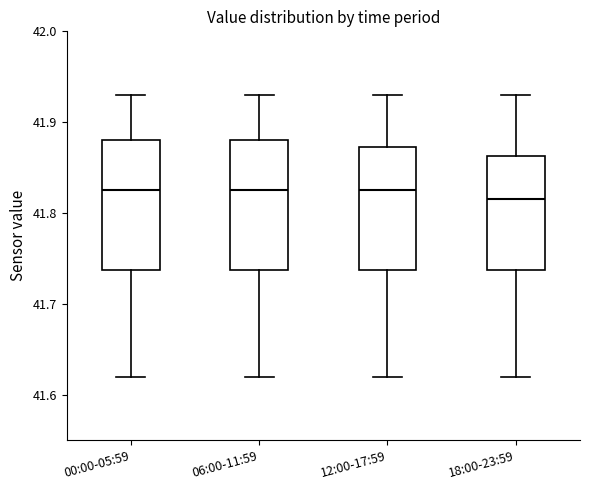

Reading left to right, read every box against the y-axis: the position of its median line, the range the box covers, and the ends of its whiskers. The values are not printed on the chart, so give them approximately, as read against the axis.

00:00-05:59: median 41.83, box 41.74 to 41.88, whiskers 41.62 to 41.93
06:00-11:59: median 41.83, box 41.74 to 41.88, whiskers 41.62 to 41.93
12:00-17:59: median 41.83, box 41.74 to 41.87, whiskers 41.62 to 41.93
18:00-23:59: median 41.82, box 41.74 to 41.86, whiskers 41.62 to 41.93